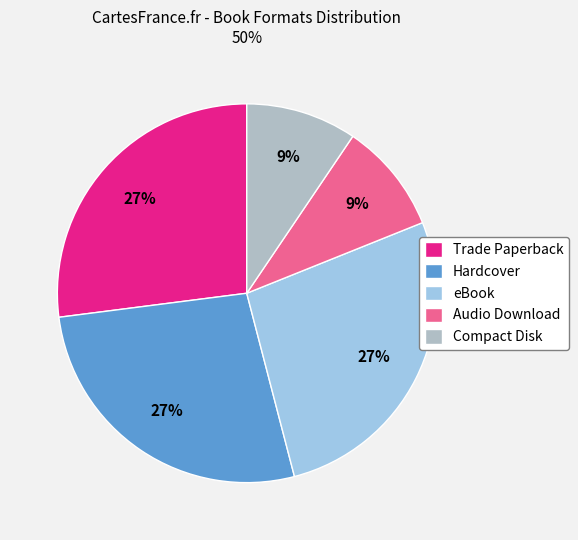

To the nearest percent, what is the difference between the largest and smallest slice percentages?

18%